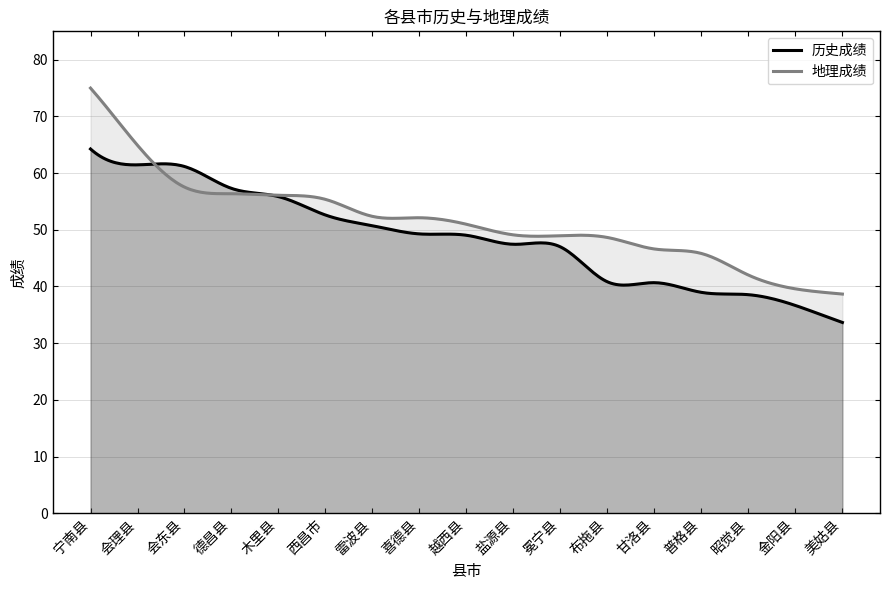

Which label corresponds to the smallest value in the chart?

美姑县